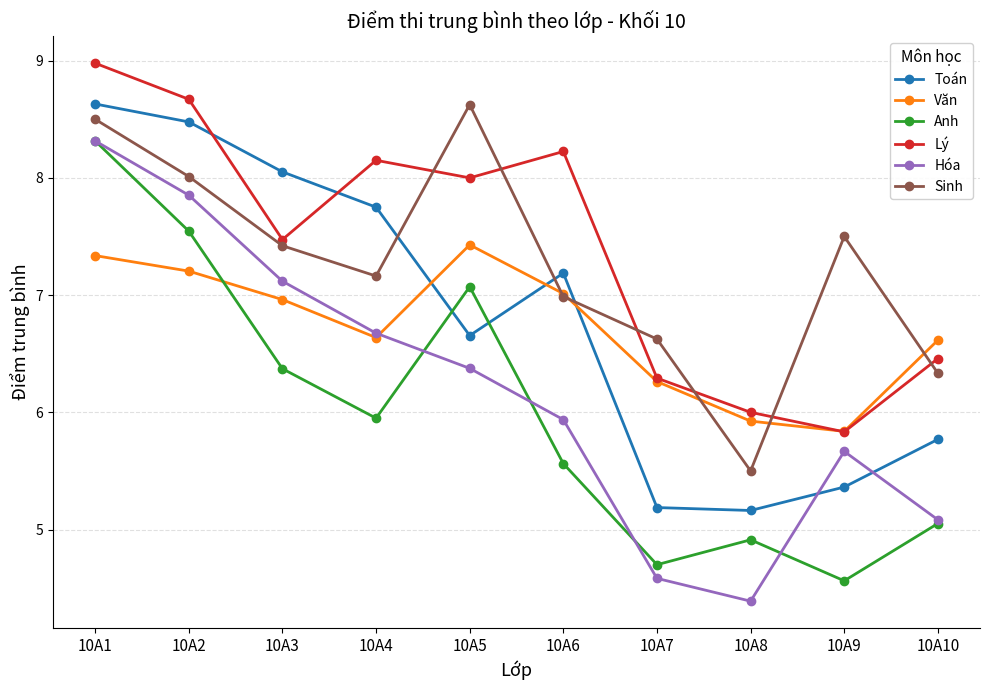

What is the difference between the highest and lowest values at 10A7?

2.0